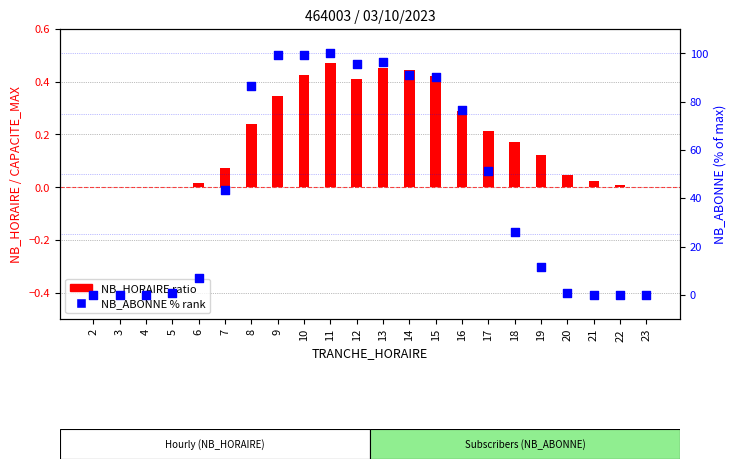

Which series contains the highest Y value?

NB_ABONNE (% rank)